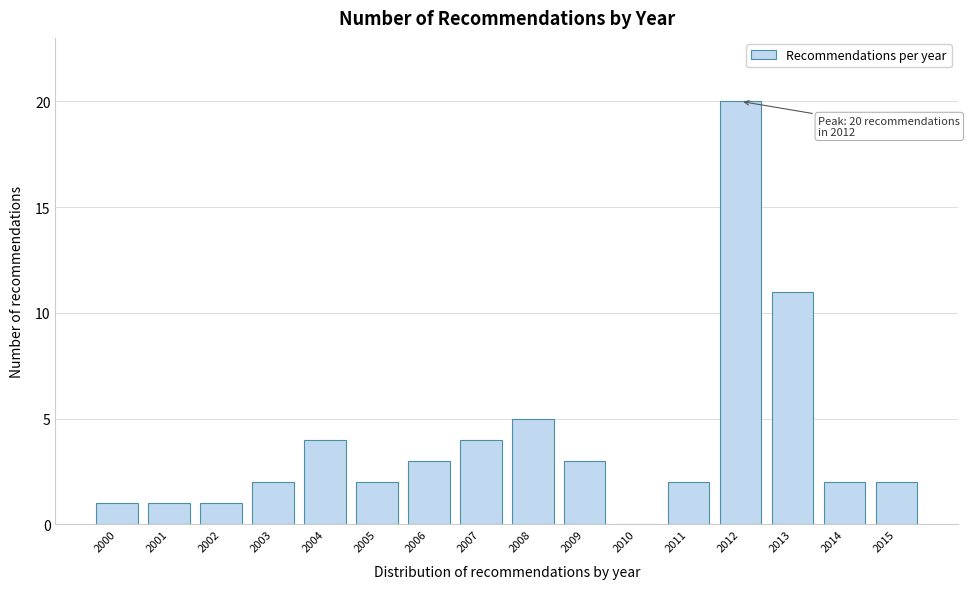

Reading right to left, list all the values displayed in this chart.

2015=2	2014=2	2013=11	2012=20	2011=2	2010=0	2009=3	2008=5	2007=4	2006=3	2005=2	2004=4	2003=2	2002=1	2001=1	2000=1